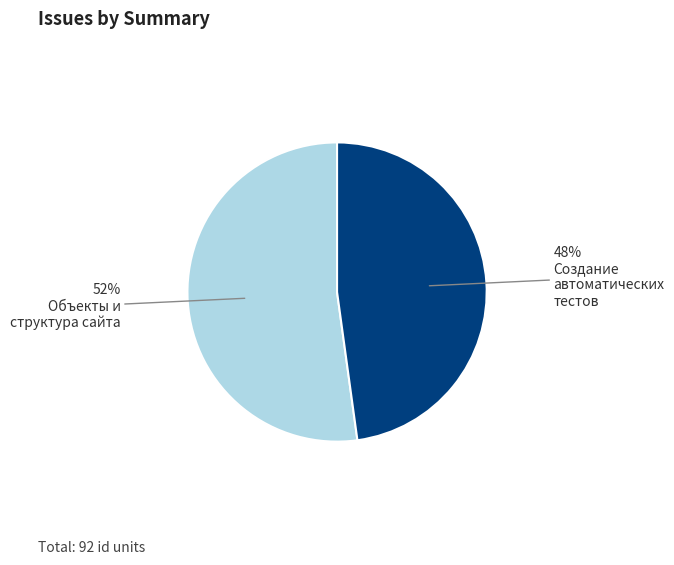

Does any single category account for the majority?

Yes